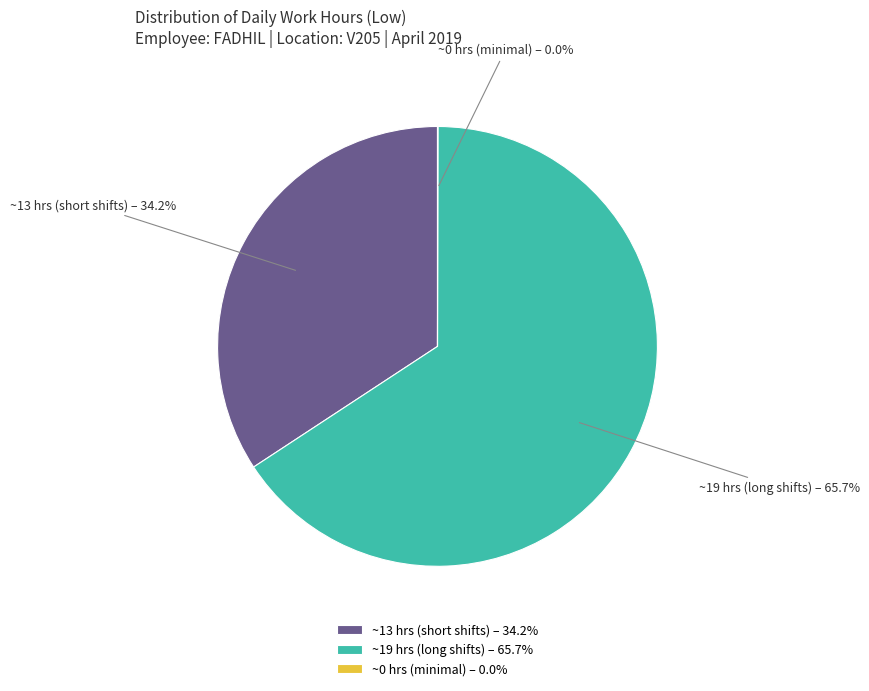

What is the total percentage of ~19 hrs (long shifts) and ~13 hrs (short shifts)?

100.0%